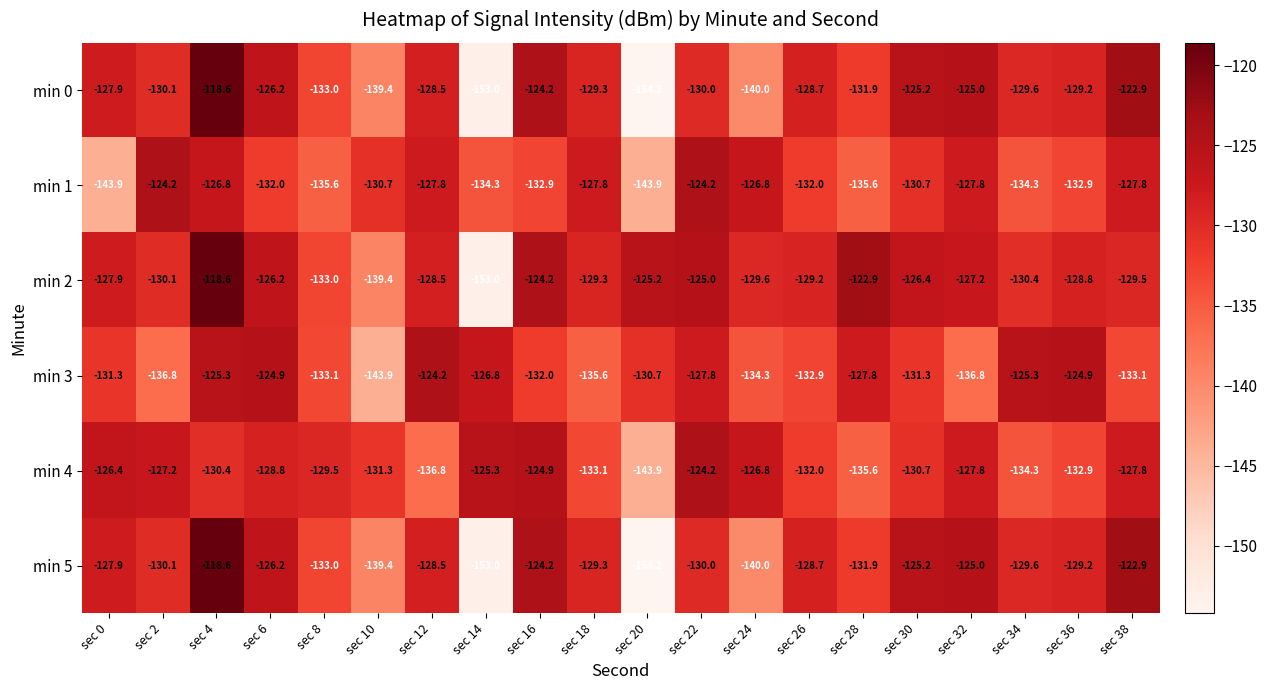

Which series changed the most between sec 4 and sec 32?

min 3